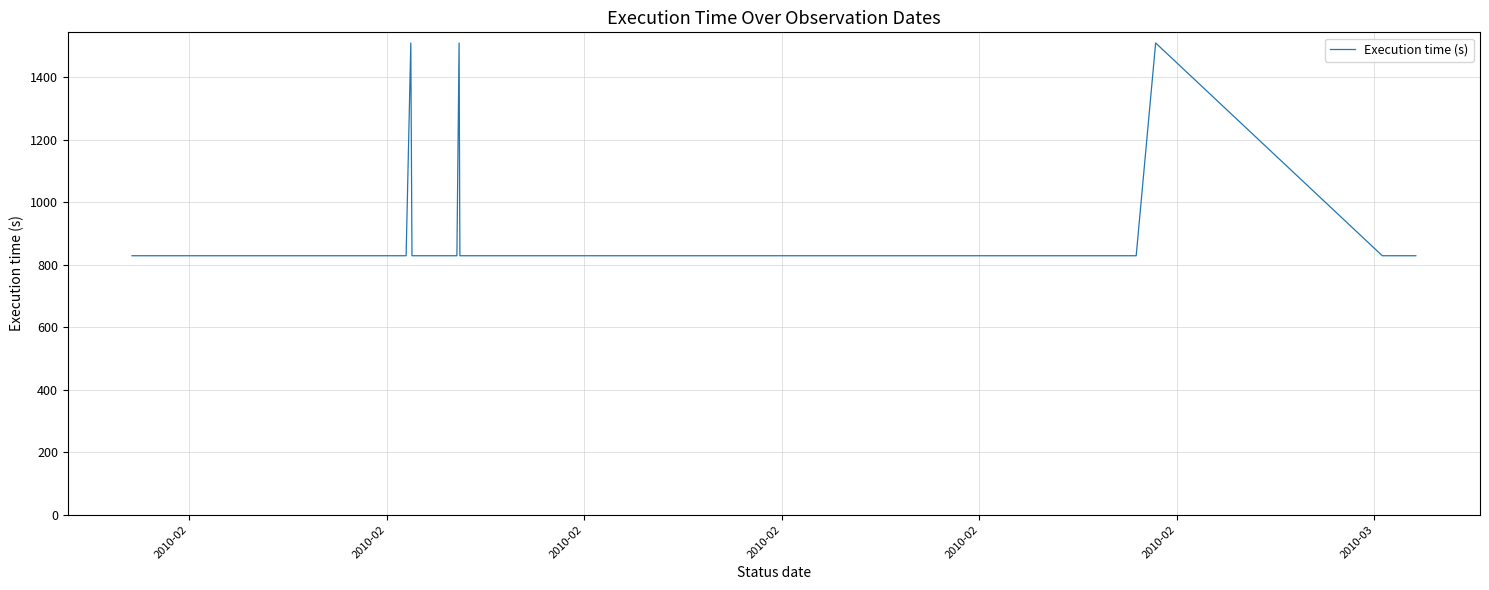

The value at 37 is 338. True or false?

False